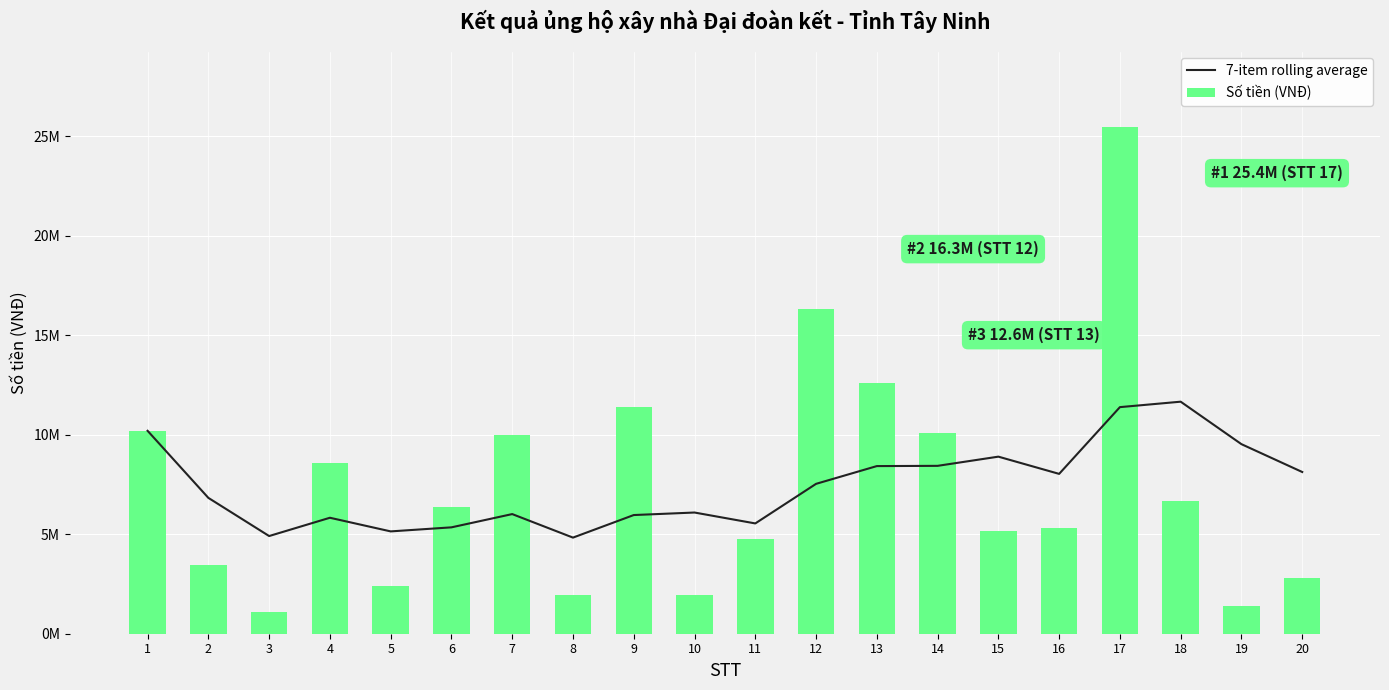

Which has a higher value, 18 or 4?

18